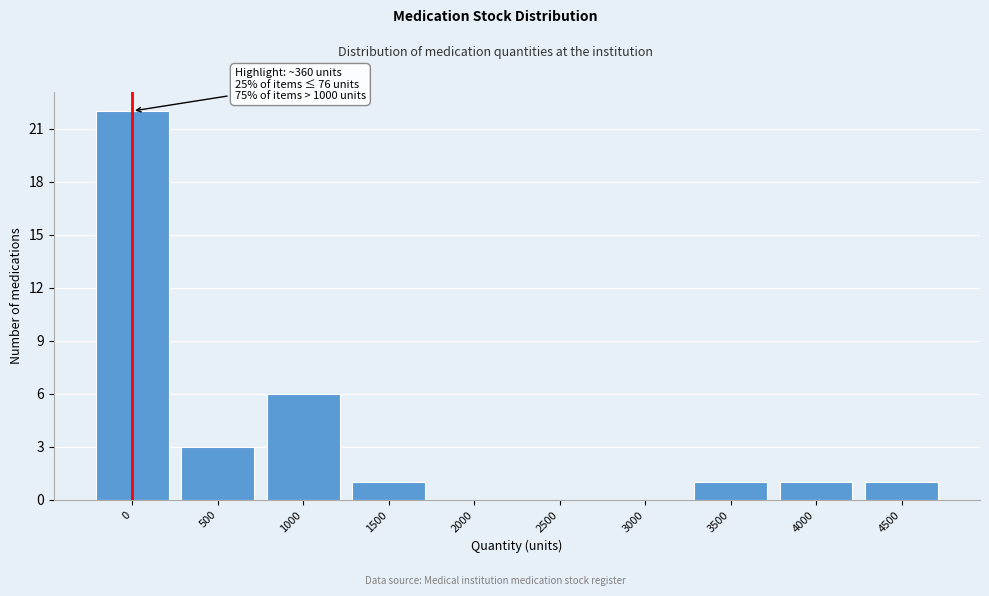

Reading right to left, list all the values displayed in this chart.

4500=1	4000=1	3500=1	3000=0	2500=0	2000=0	1500=1	1000=6	500=3	0=22